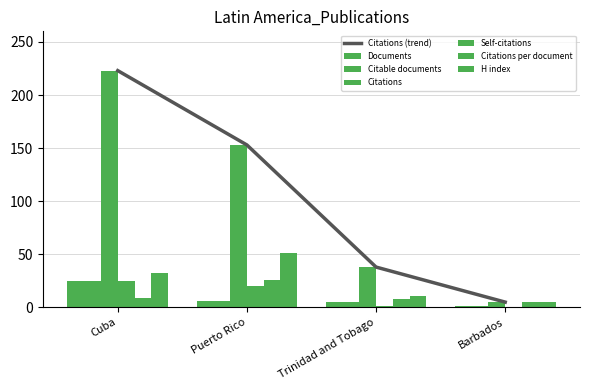

What is the value of the Citable documents bar at the 3rd from the left?

5.0